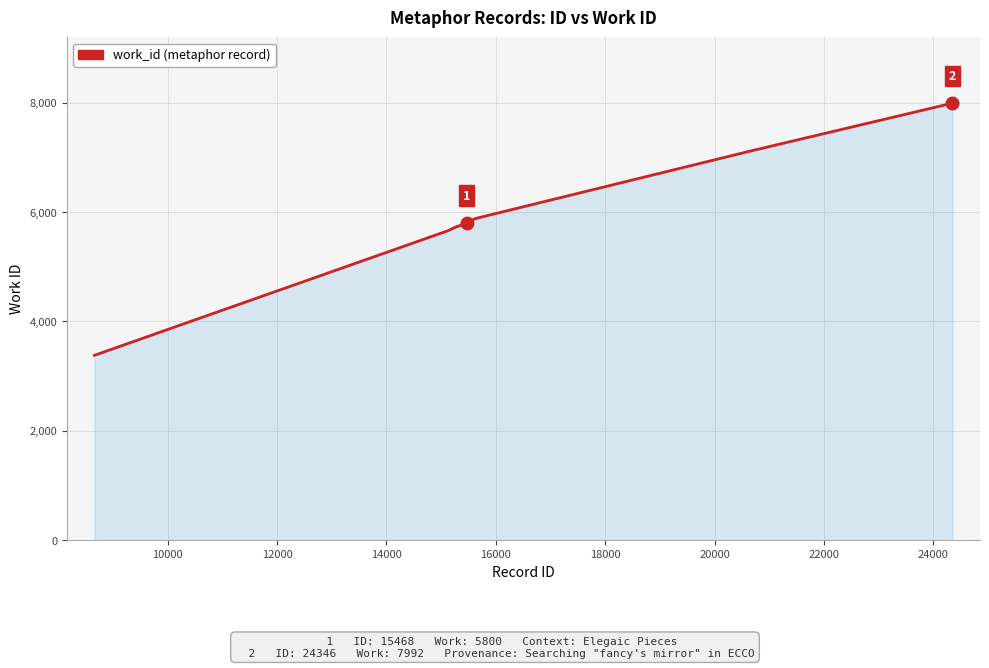

What is the smallest value displayed?

3380